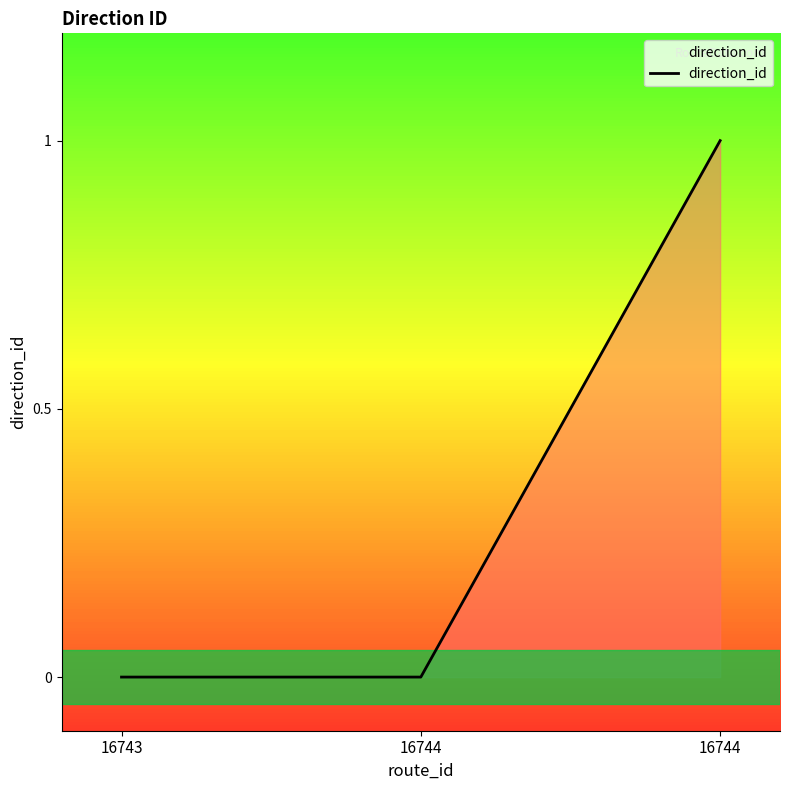

At which category does the chart reach its minimum across all series?

16743